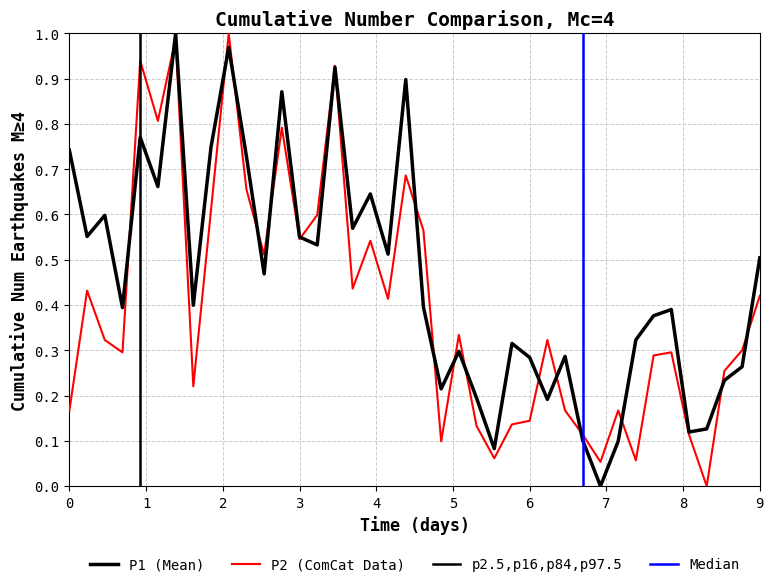

True or false: P2 and P1 intersect in this chart.

True